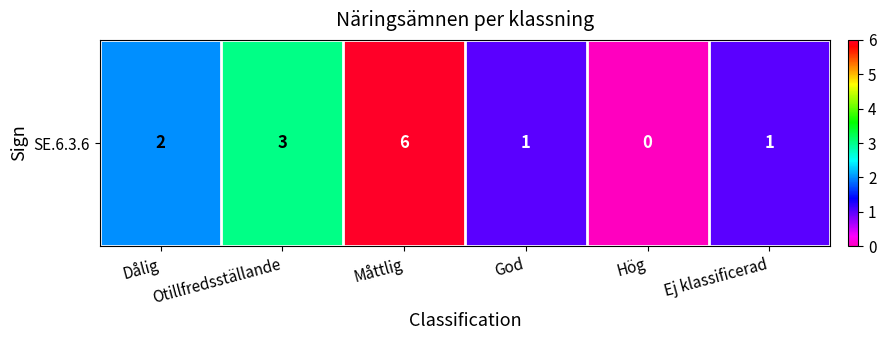

How many positive values are there?

5